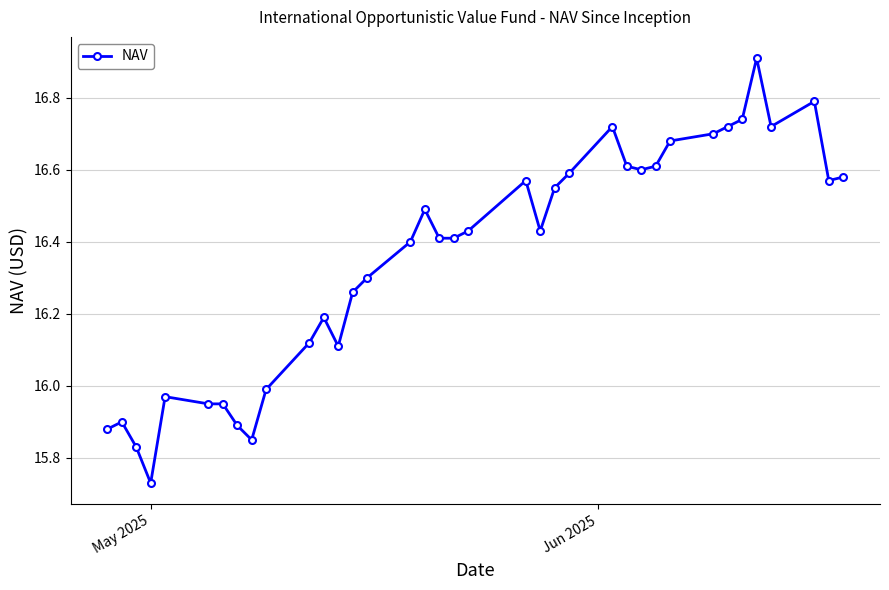

What is the difference between the maximum and second lowest values?

1.1